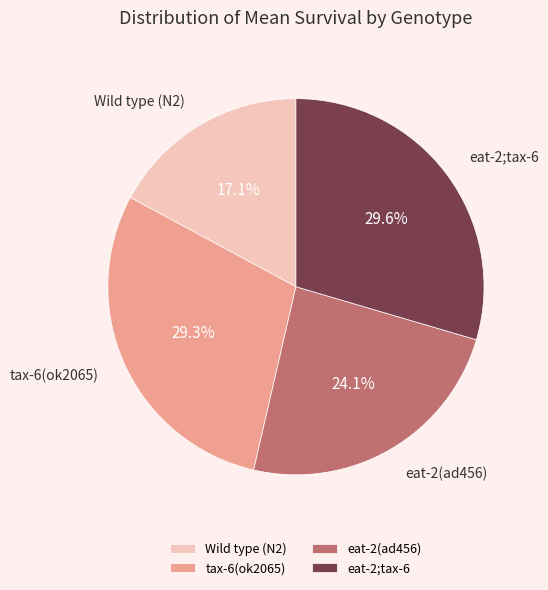

To the nearest percent, what portion does Wild type (N2) represent?

17%